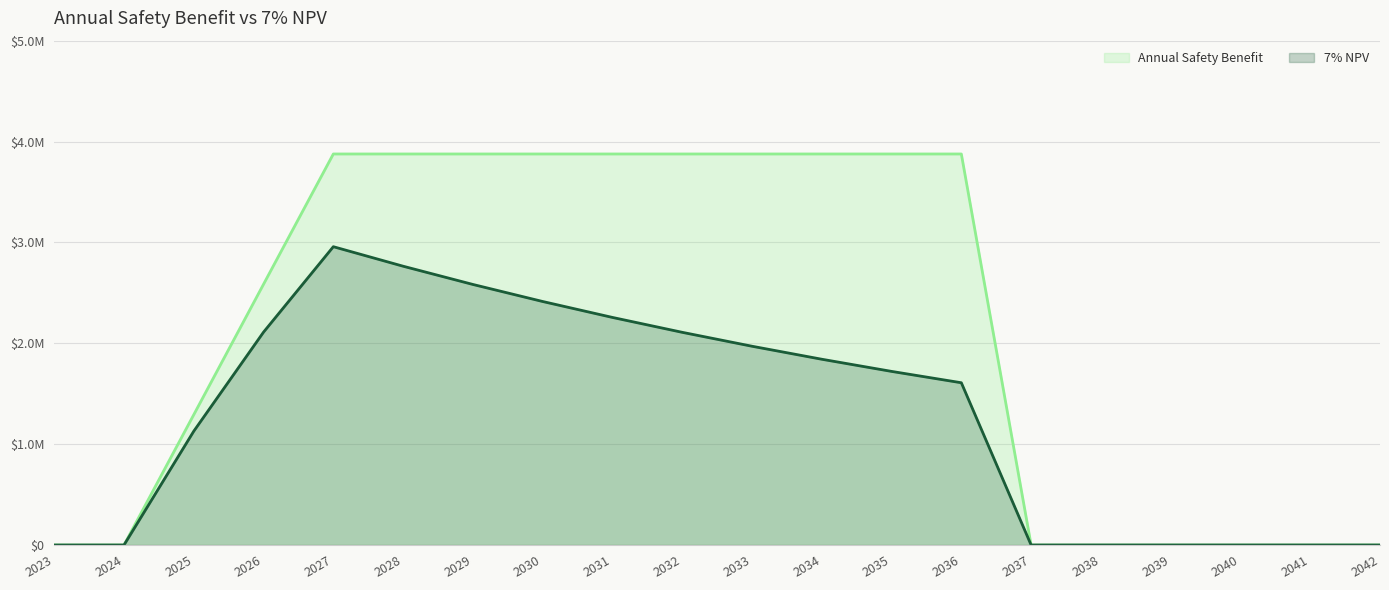

Which series changed the most between 2032 and 2037?

Annual Safety Benefit